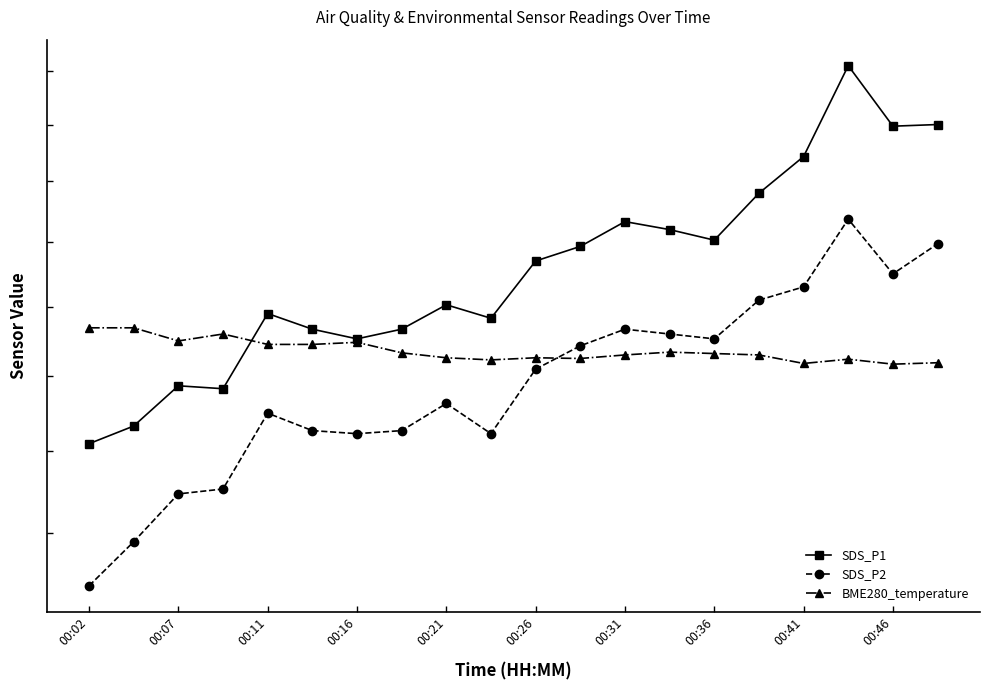

True or false: SDS_P1 and SDS_P2 intersect in this chart.

False